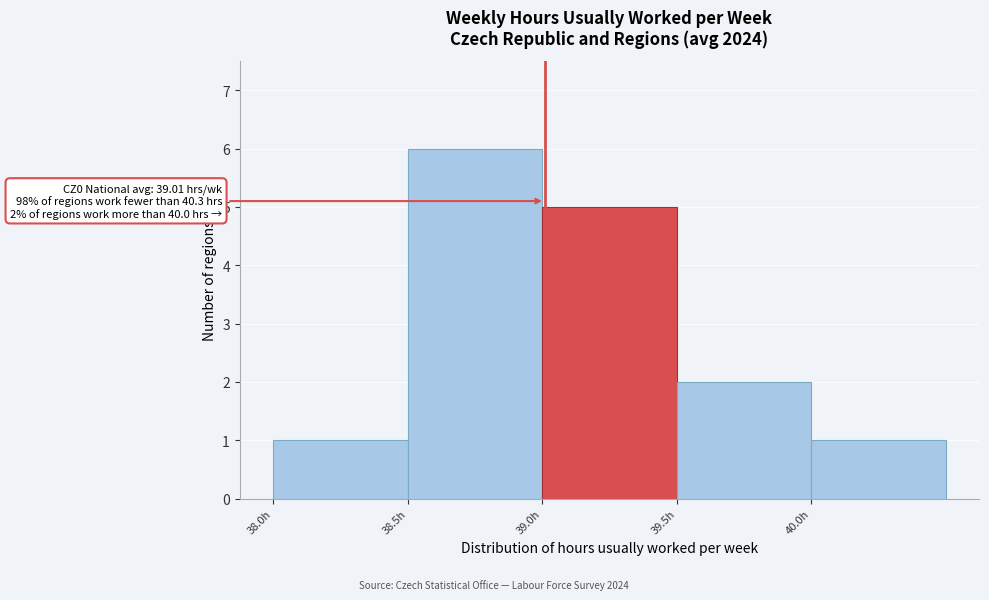

Over which range of the x-axis is the bar tallest?

38.5 to 39.0